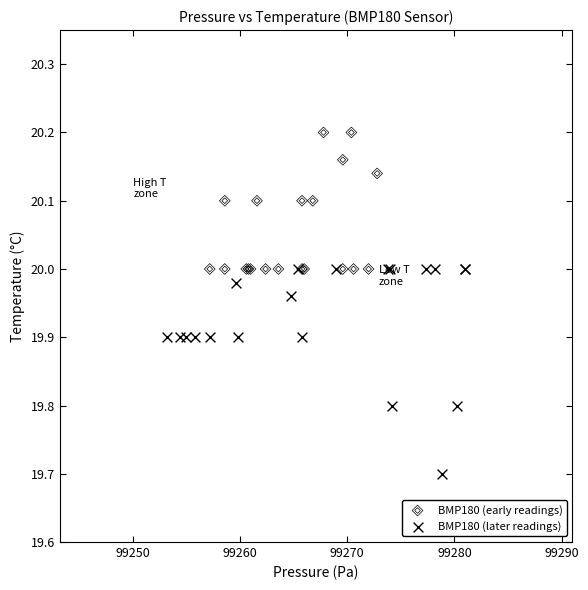

Which series reaches the maximum Y coordinate?

BMP180 (early readings)